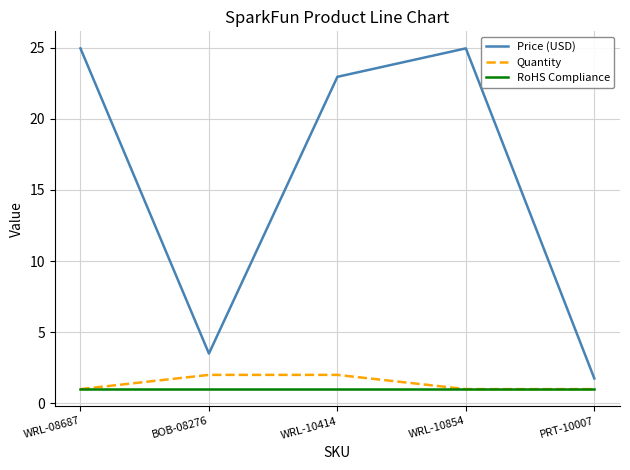

Which series has the largest range (max minus min)?

Price (USD)